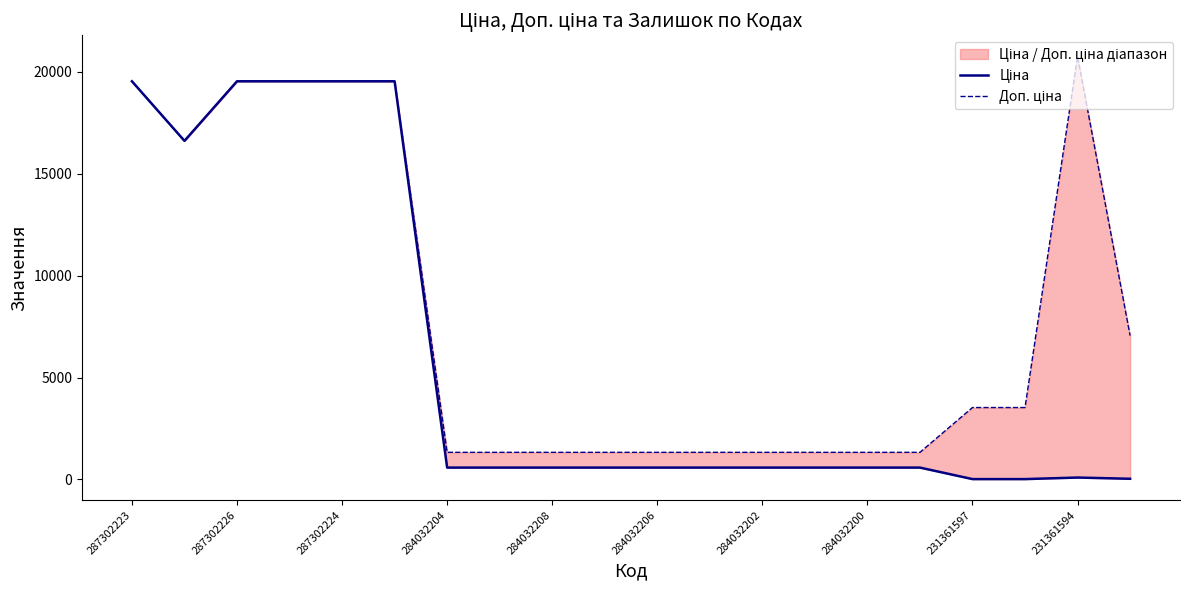

Where does the Доп. ціна series first go above 3529?

287302223